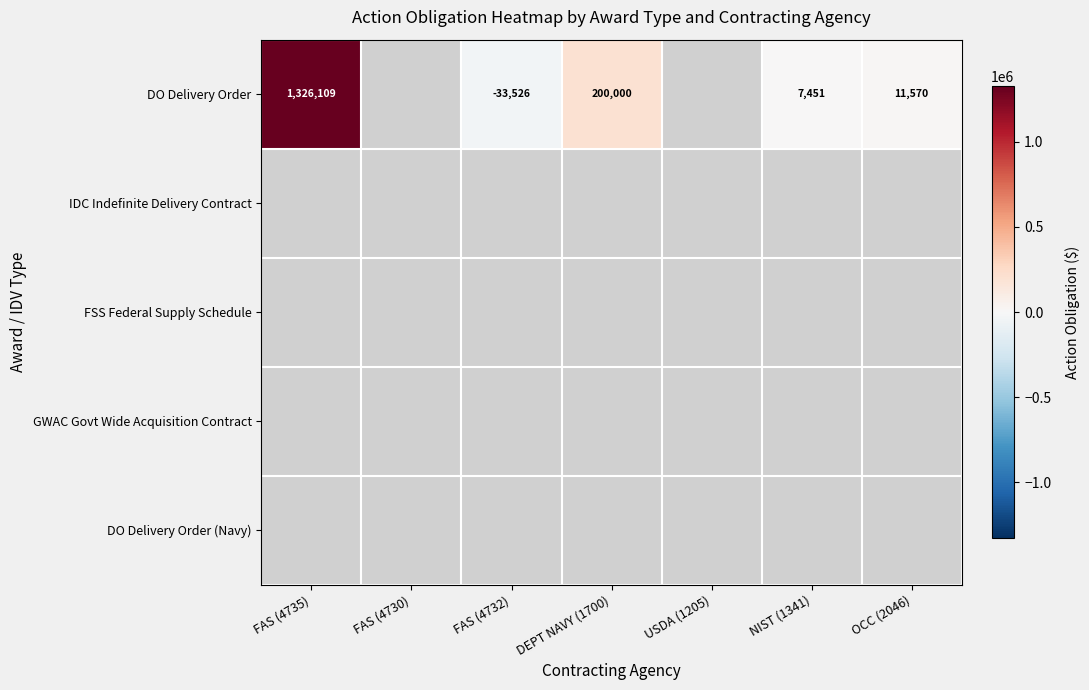

Which series has the largest range (max minus min)?

DO Delivery Order